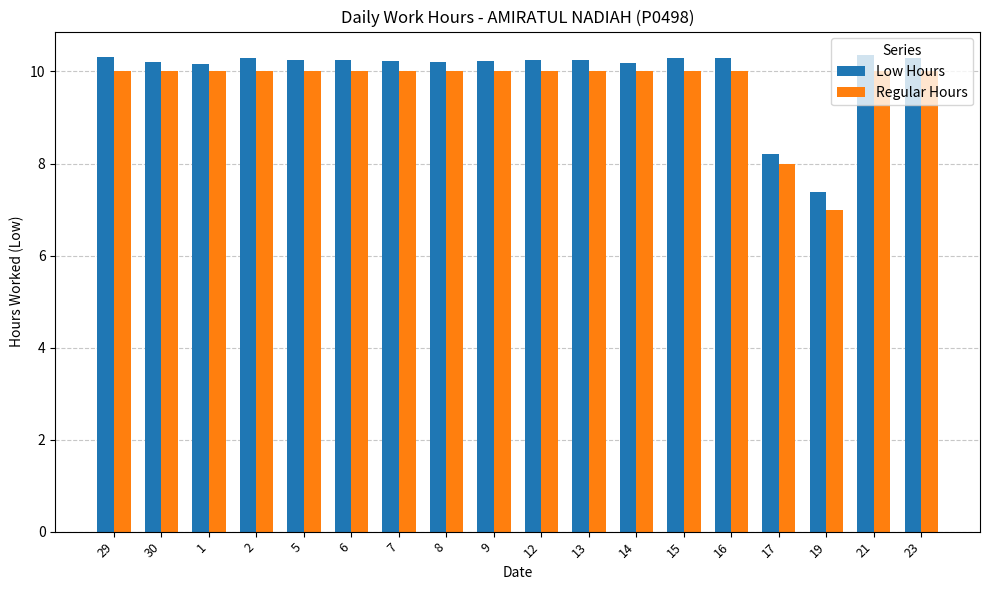

How many data points does each series have?

18